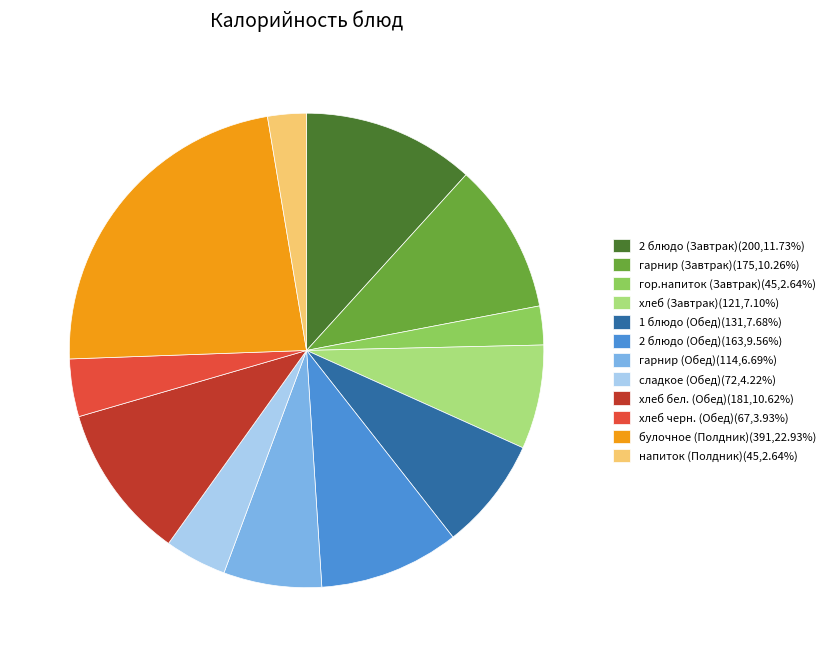

Is the sum of 2 блюдо (Завтрак)(200,11.73%) and 2 блюдо (Обед)(163,9.56%) greater than half?

No